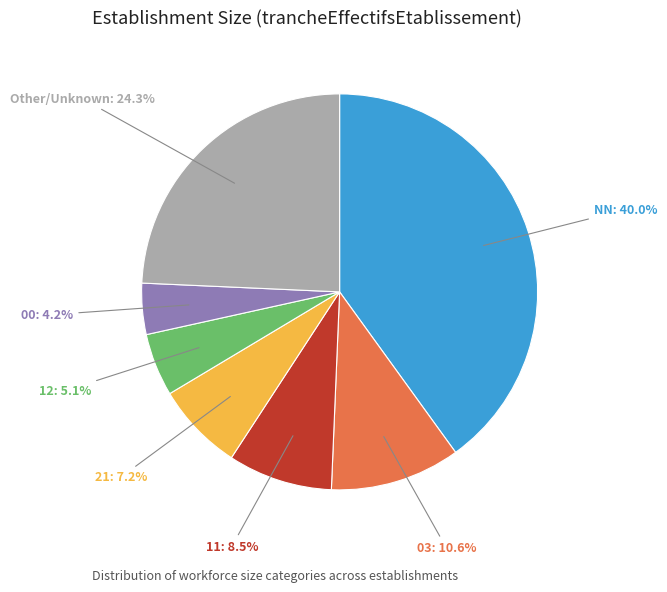

Does any single category account for the majority?

No